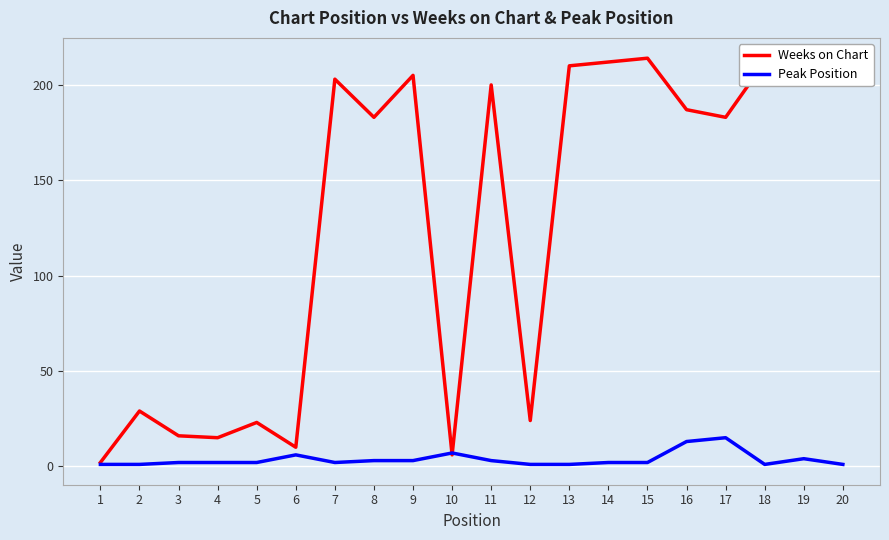

What is the maximum value shown in the chart?

214